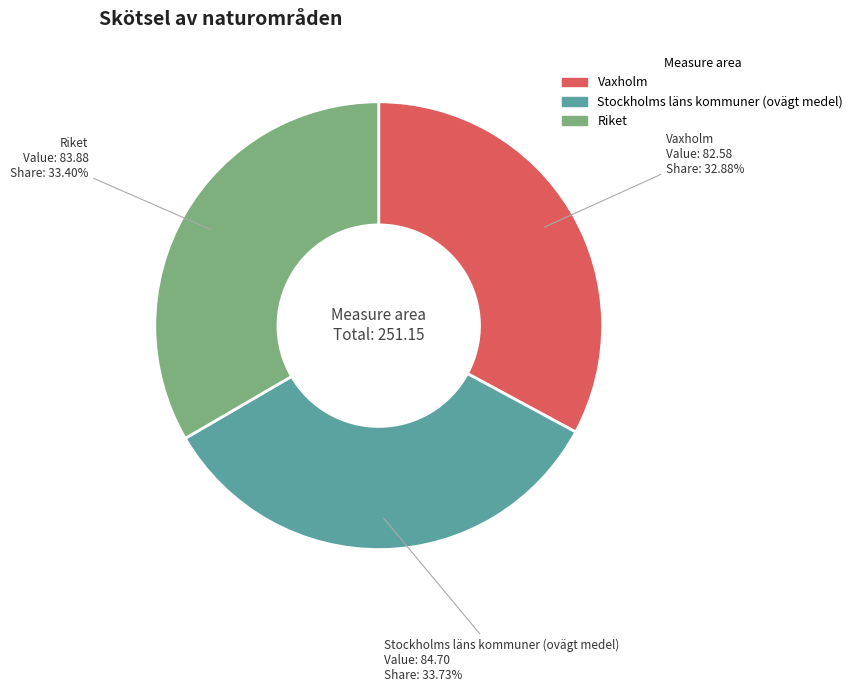

What is the ratio of the value at Vaxholm to the value at Stockholms läns kommuner (ovägt medel)?

1.0